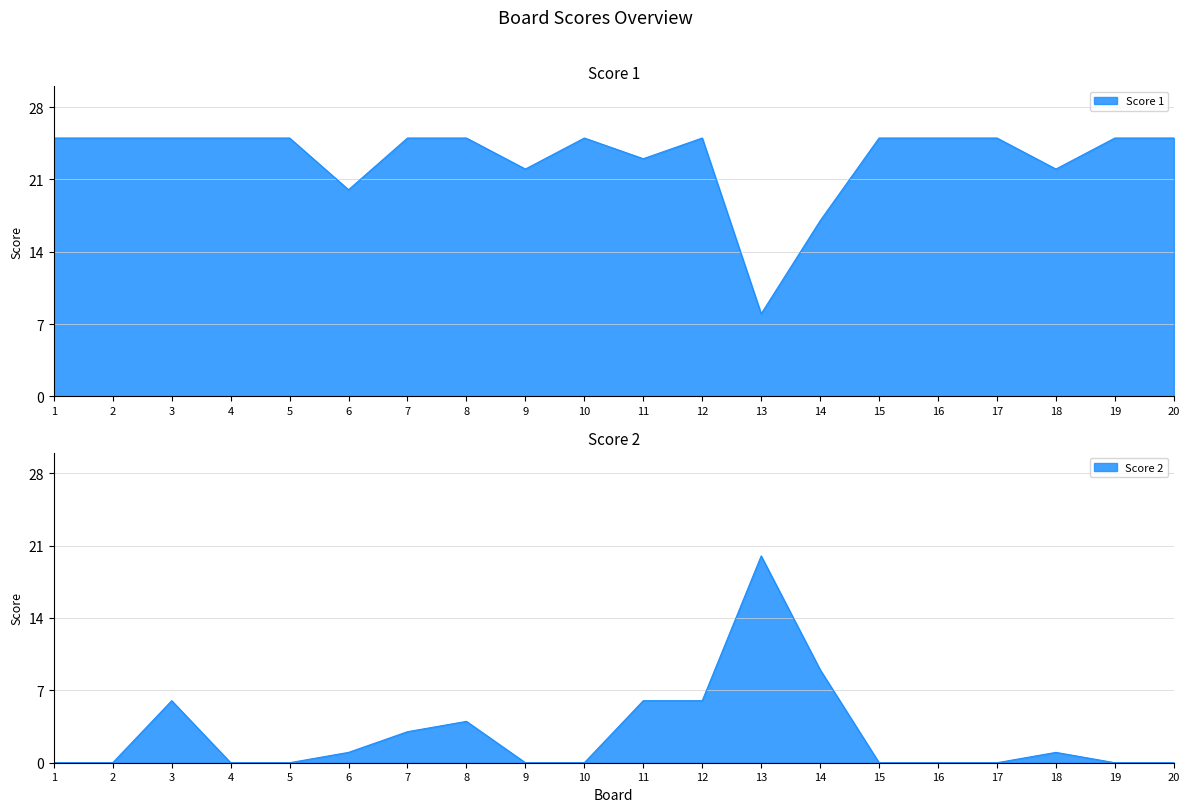

In Score 1, how many points are higher than both neighbors (excluding endpoints)?

2